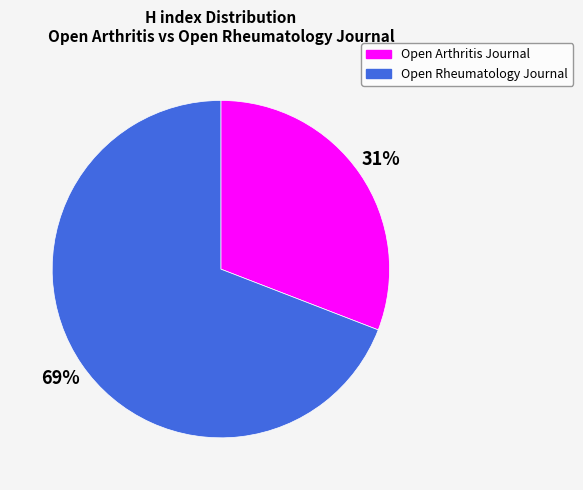

What percentage is the Open Arthritis Journal slice, to the nearest percent?

31%